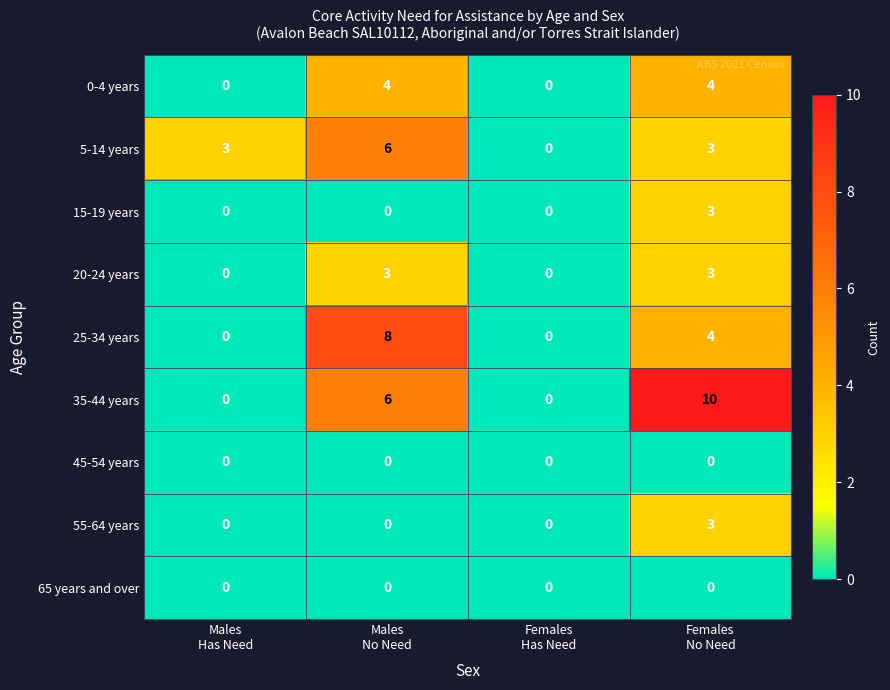

What is the highest value of the 55-64 years series?

3